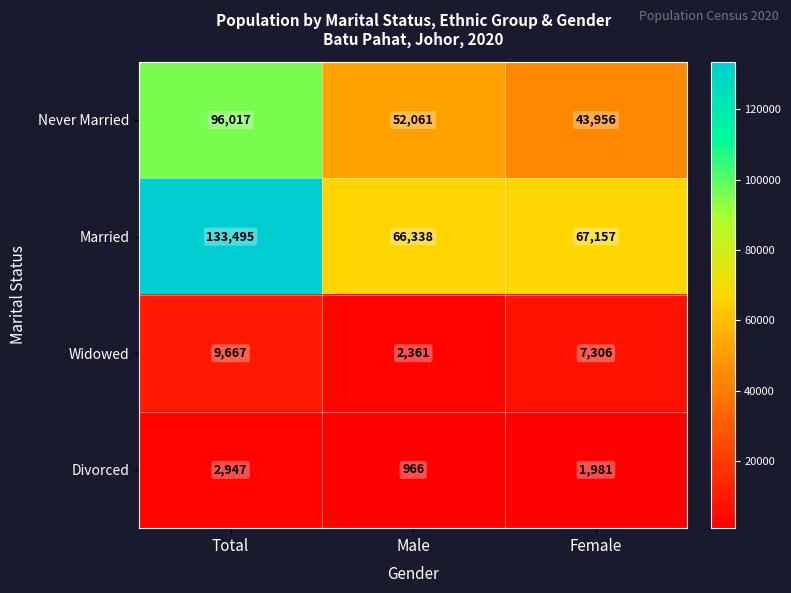

Reading left to right, extract all data points from this chart.

Never Married: Total=96017	Male=52061	Female=43956
Married: Total=133495	Male=66338	Female=67157
Widowed: Total=9667	Male=2361	Female=7306
Divorced: Total=2947	Male=966	Female=1981